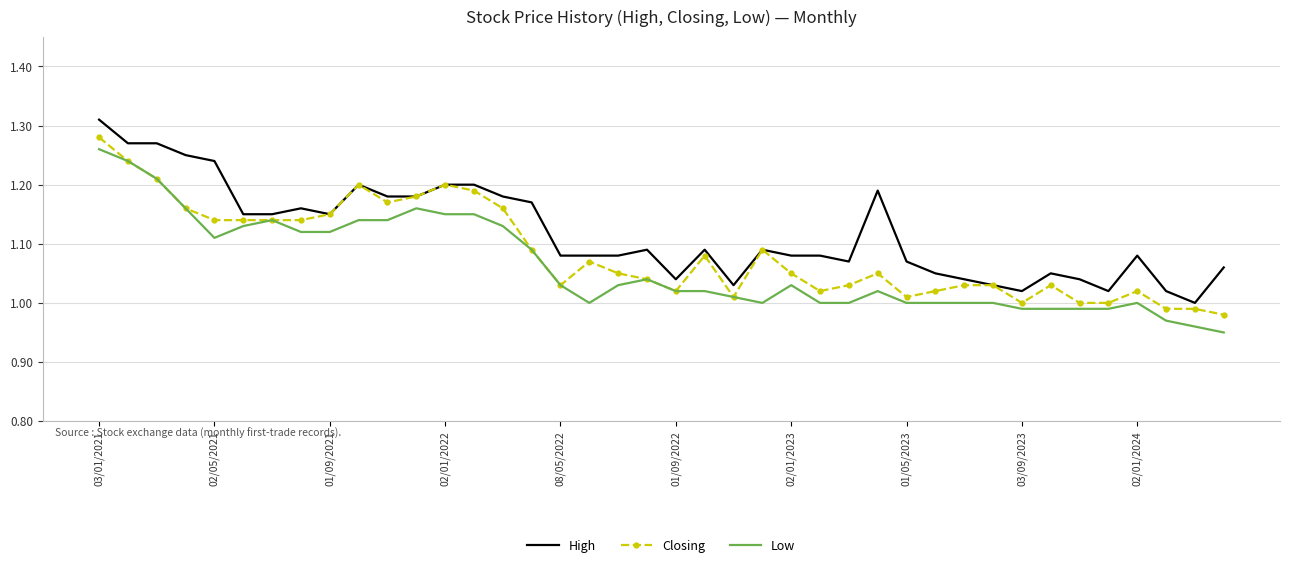

List the series in order of their overall mean, highest first.

High, Closing, Low